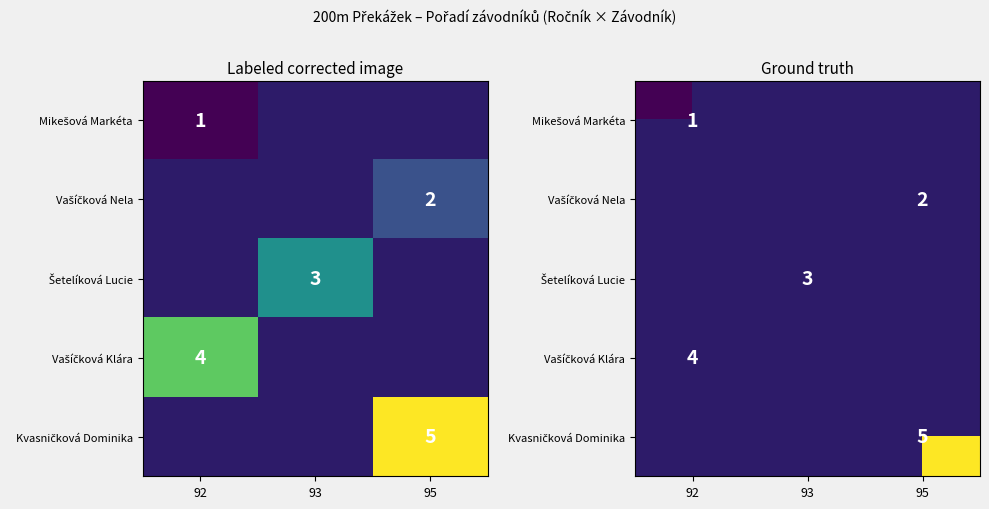

Is the value of Vašíčková Nela at 95 greater than the value of Vašíčková Klára at 93?

No